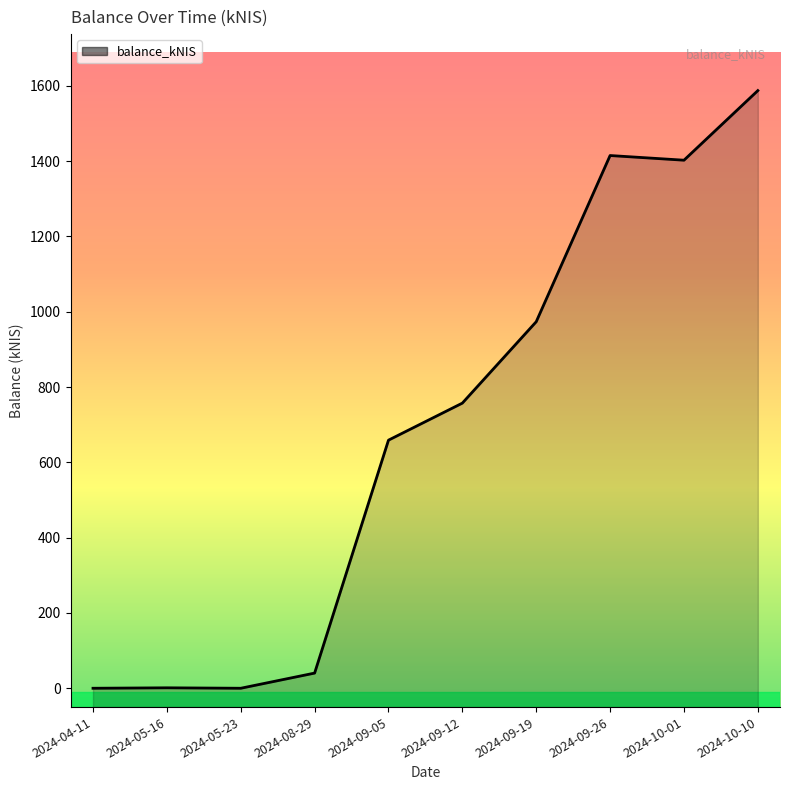

Reading left to right, extract all data points from this chart.

0.0	1.2	0.0	40.3	658.9	757.2	973.4	1414.7	1402.3	1587.2